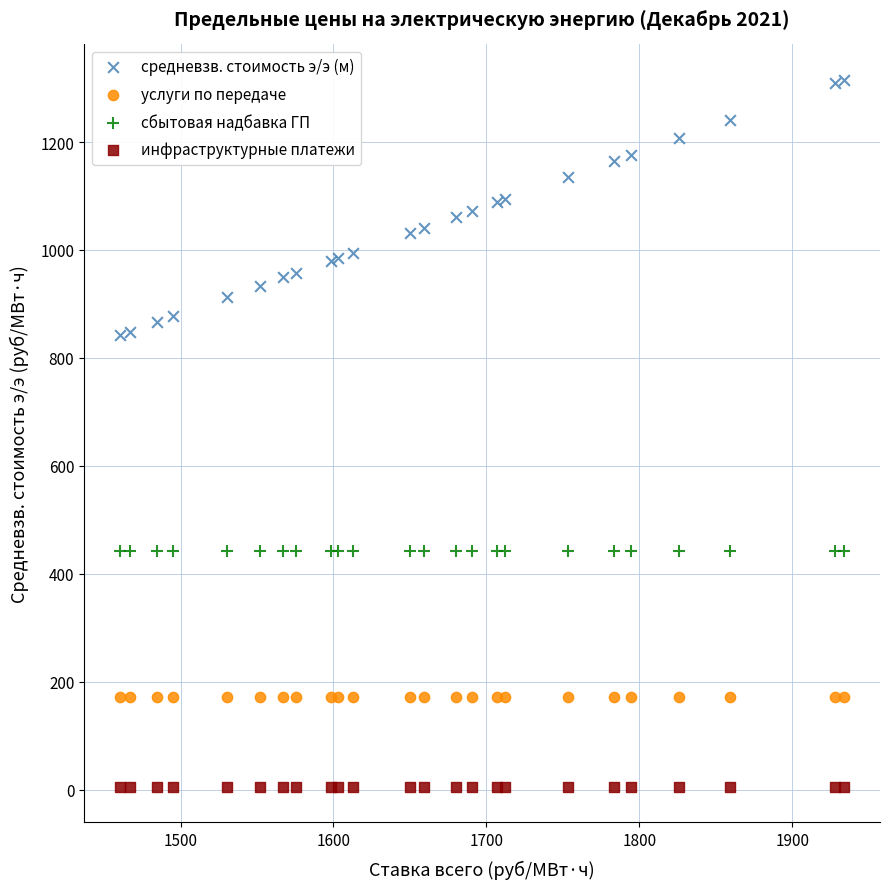

Which series reaches the minimum Y coordinate?

инфраструктурные платежи